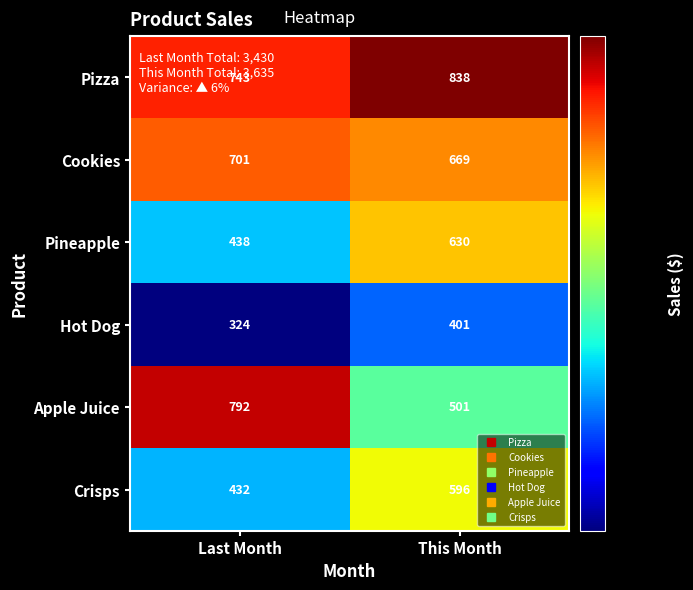

Is it true that Hot Dog equals 324 at Last Month?

True